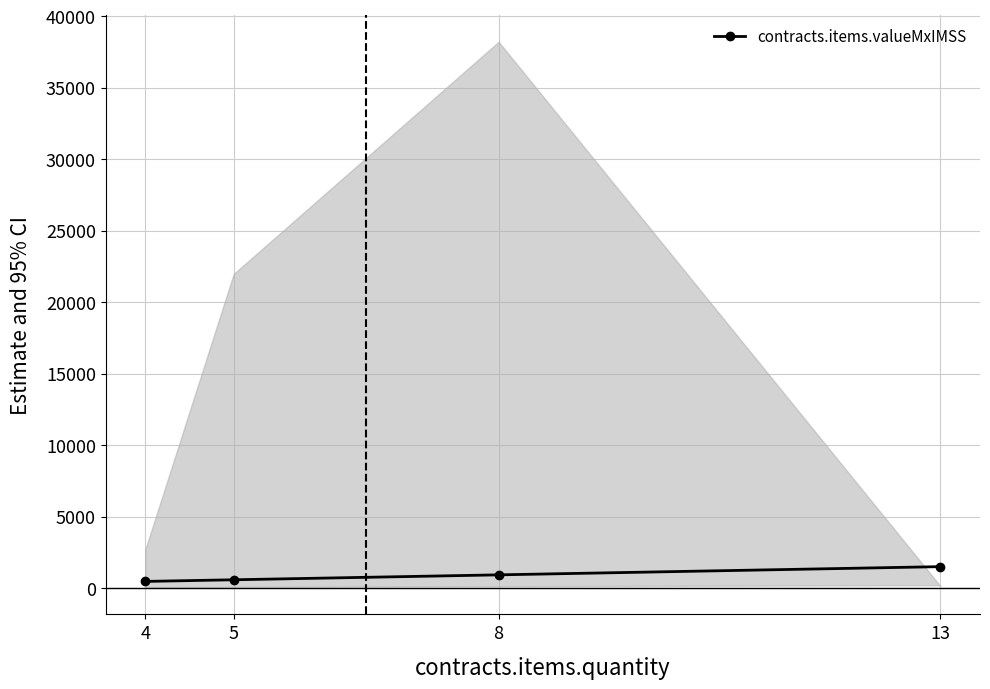

True or false: the data shows 397.6 at 13.

False